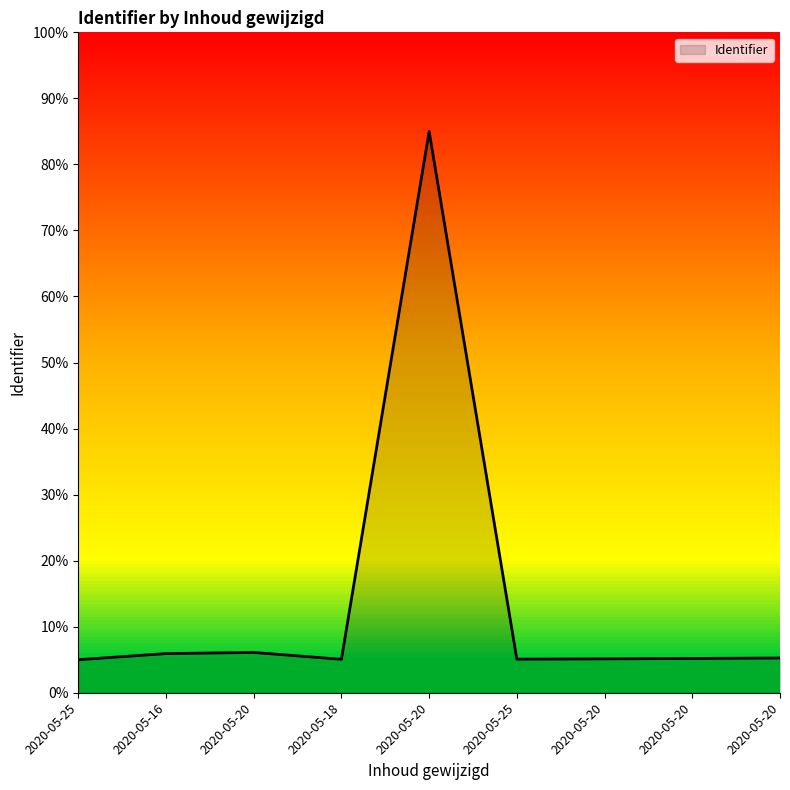

How many lines are shown in the chart?

1